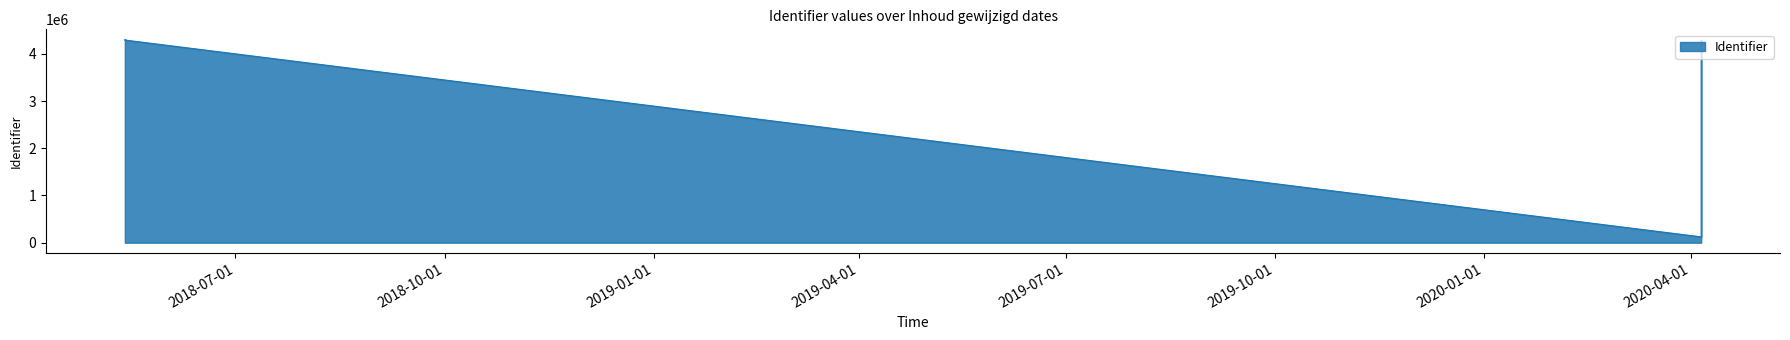

Which category has the highest value across all series?

2018-05-13 10:00:05